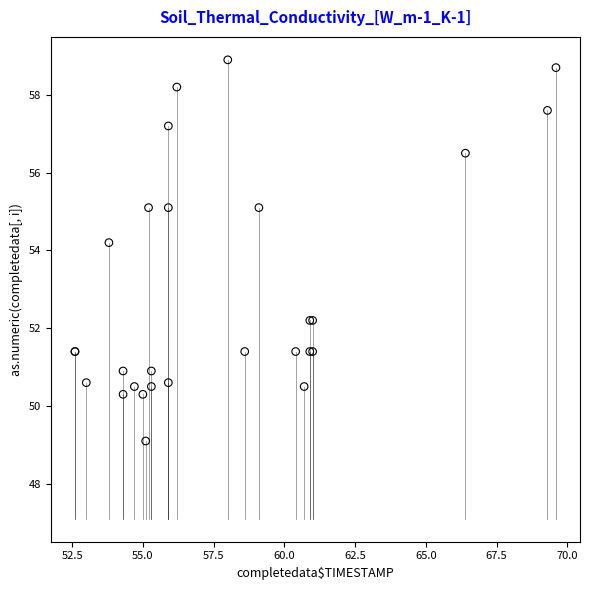

What Y value in the scatter plot is closest to 54?

54.2